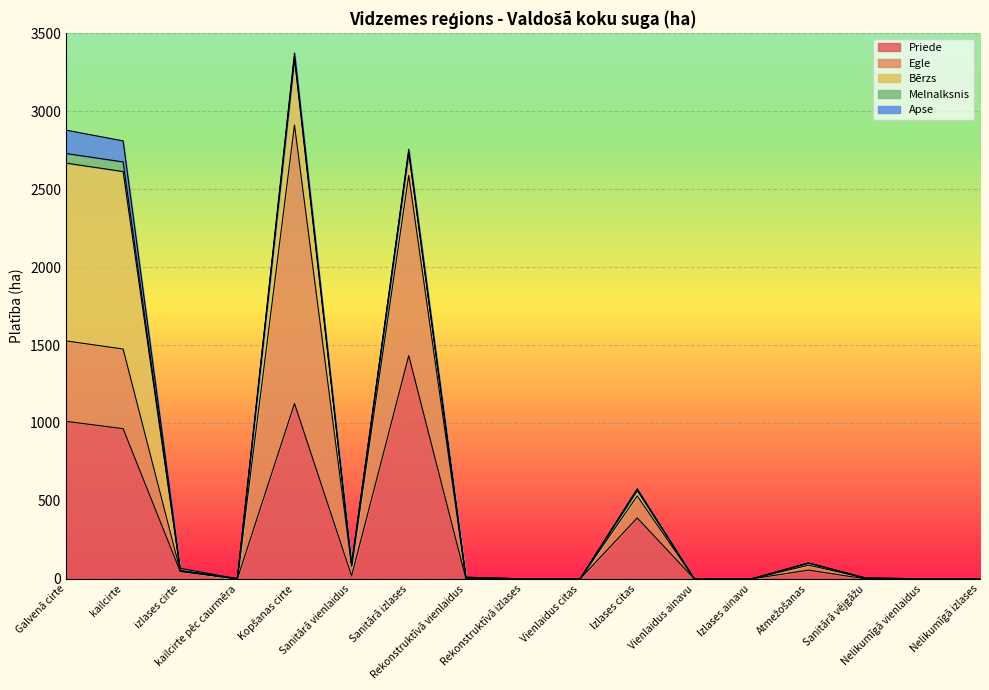

How many times do Bērzs and Apse cross each other?

2